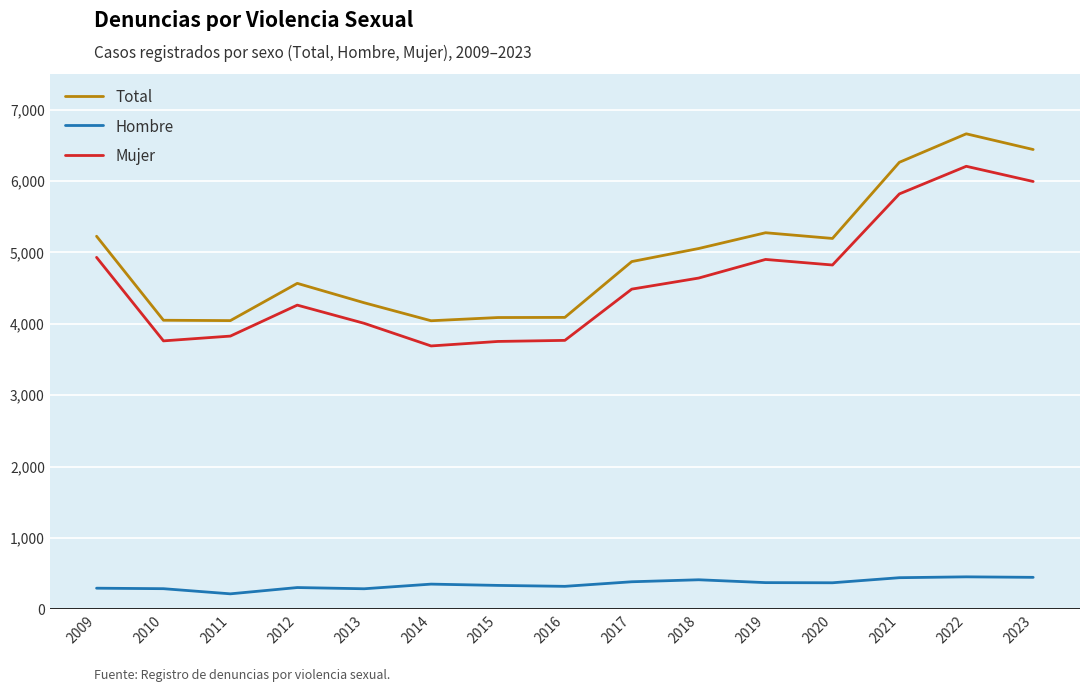

Which series has the widest spread of values?

Total